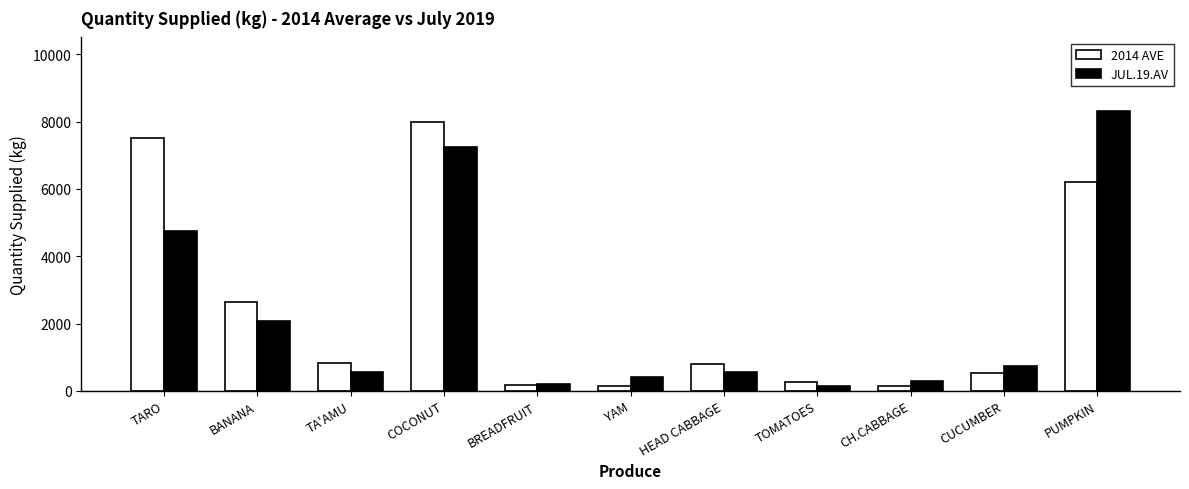

The value of 2014 AVE at HEAD CABBAGE is 811.0. True or false?

True